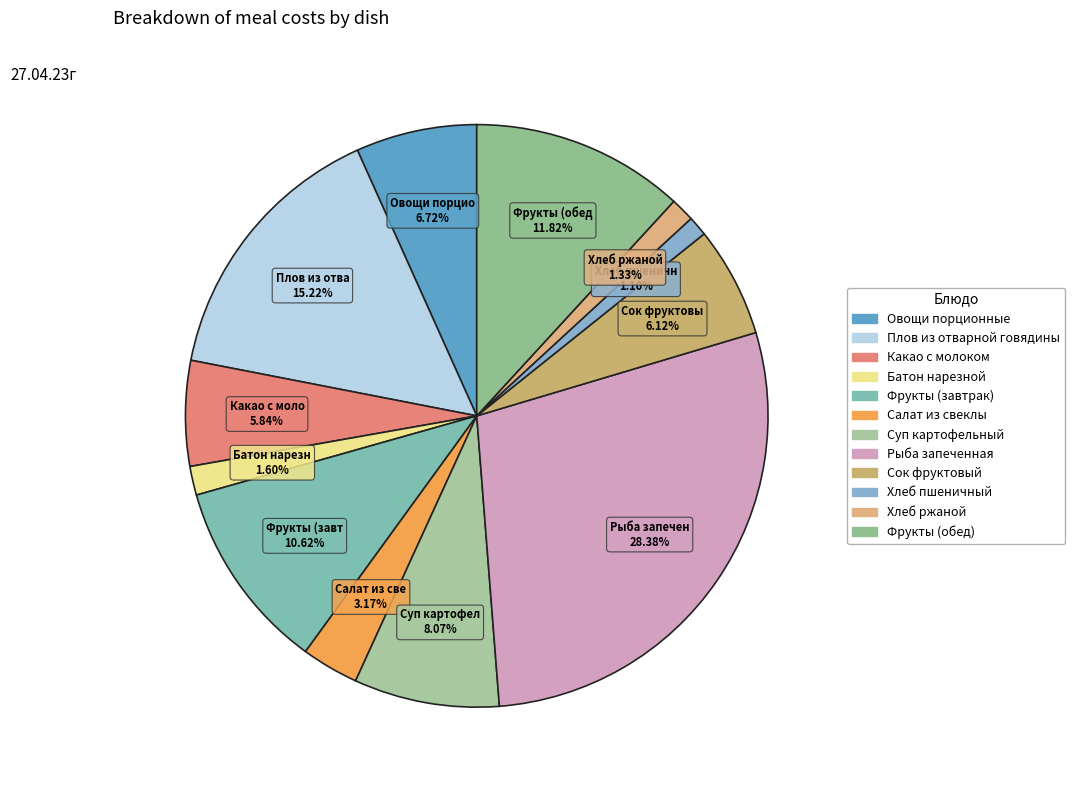

What percentage is the Хлеб ржаной slice, to the nearest percent?

1%